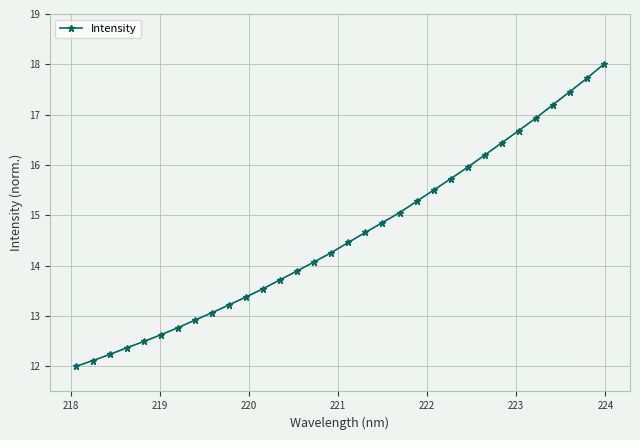

What is the minimum value shown in the chart?

12.0